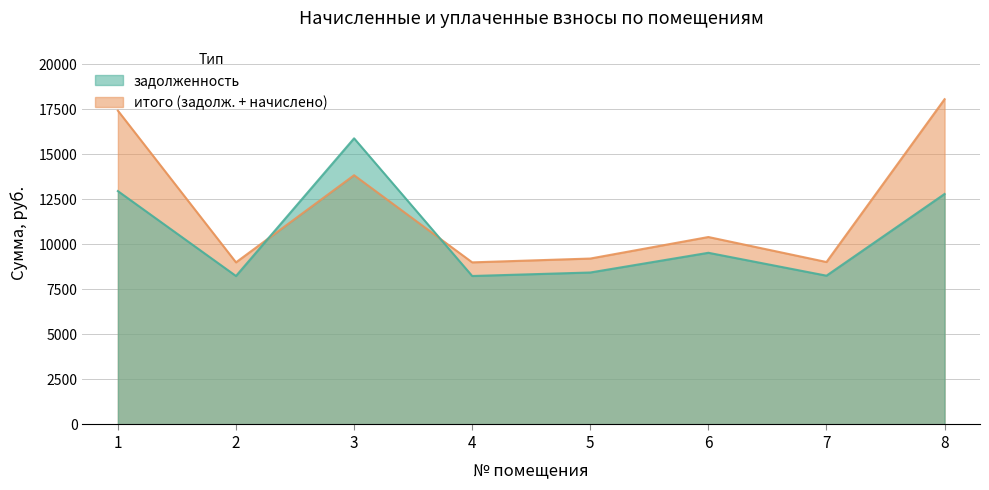

True or false: задолженность has a value of 5043.7 at 5.

False